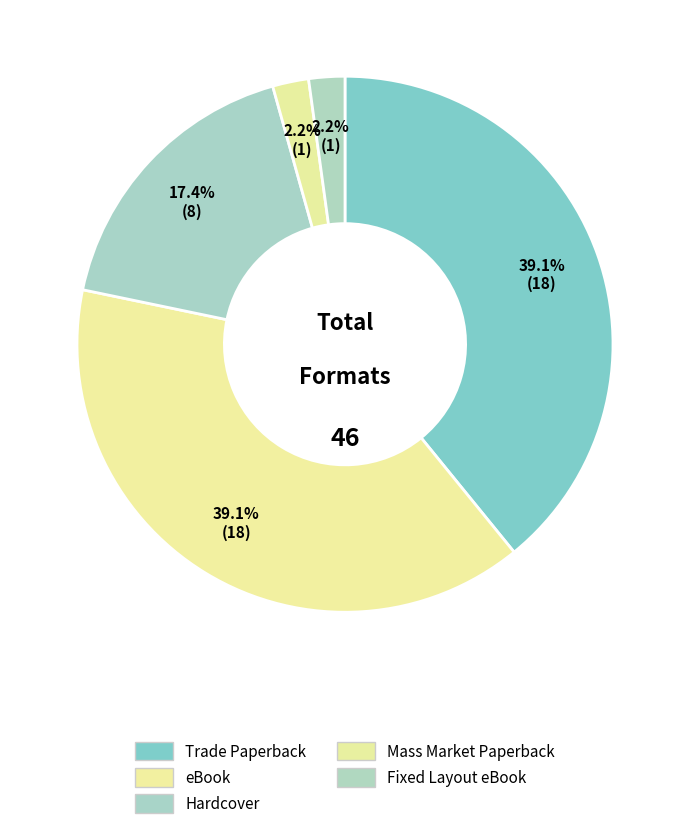

Is there a majority slice in this chart?

No